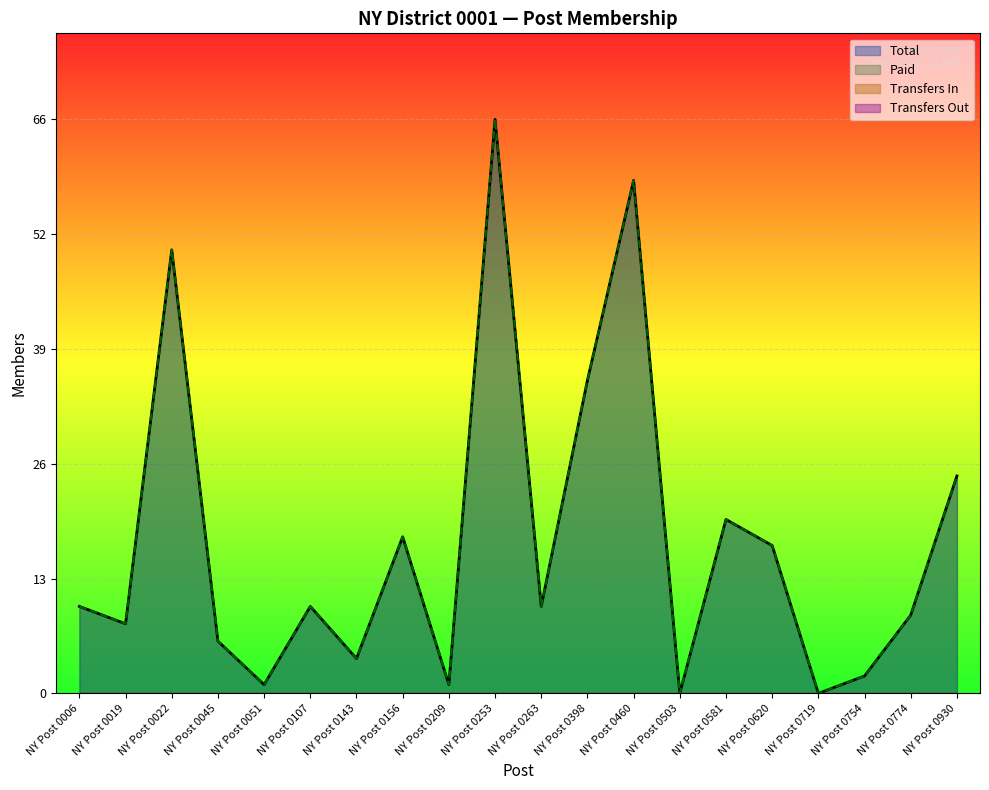

Which series has the largest total across all categories?

Total